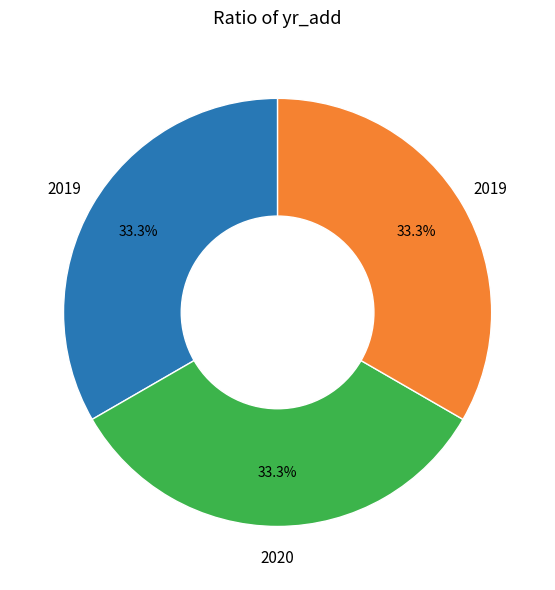

Count the number of slices in the pie.

3